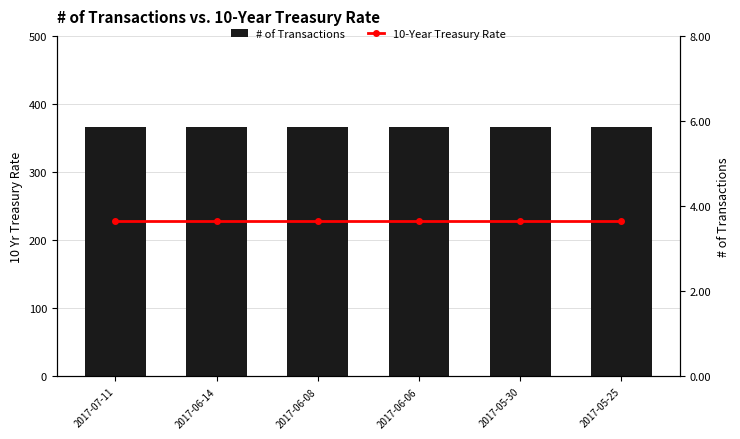

Reading right to left, transcribe all the data shown in this chart.

# of Transactions: 2017-05-25=366.0	2017-05-30=366.0	2017-06-06=366.0	2017-06-08=366.0	2017-06-14=366.0	2017-07-11=366.0
10-Year Treasury Rate: 2017-05-25=3.7	2017-05-30=3.7	2017-06-06=3.7	2017-06-08=3.7	2017-06-14=3.7	2017-07-11=3.7